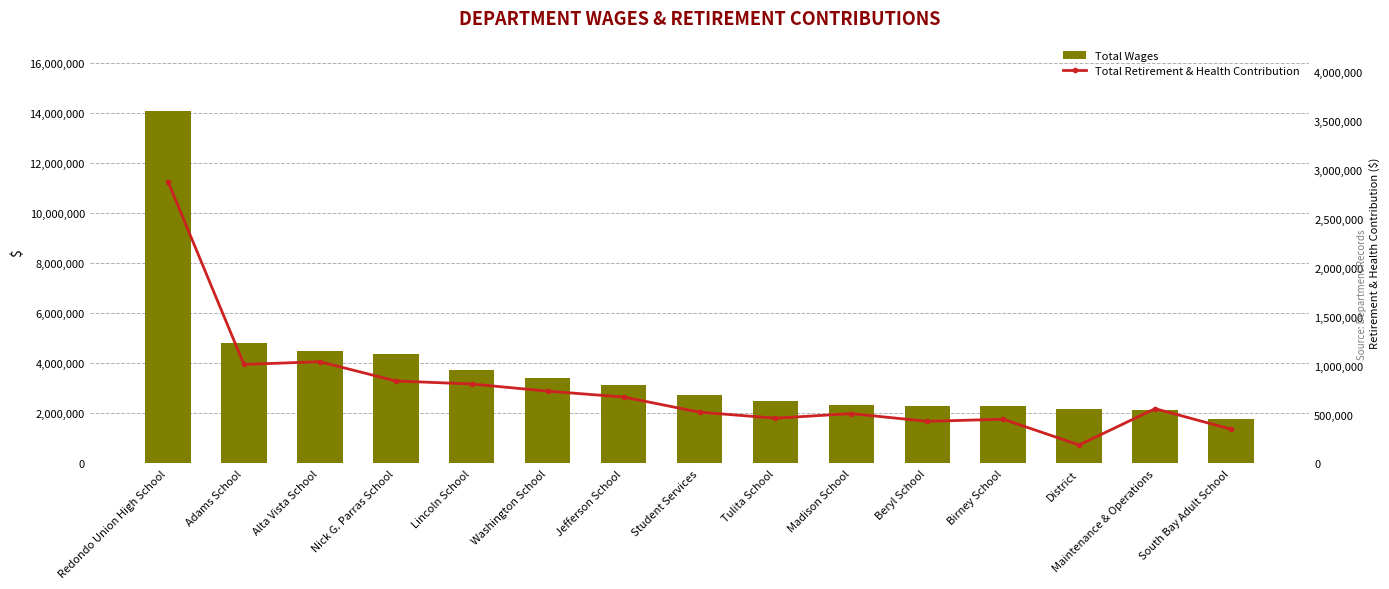

What is the sum of all Total Wages values?

56331349